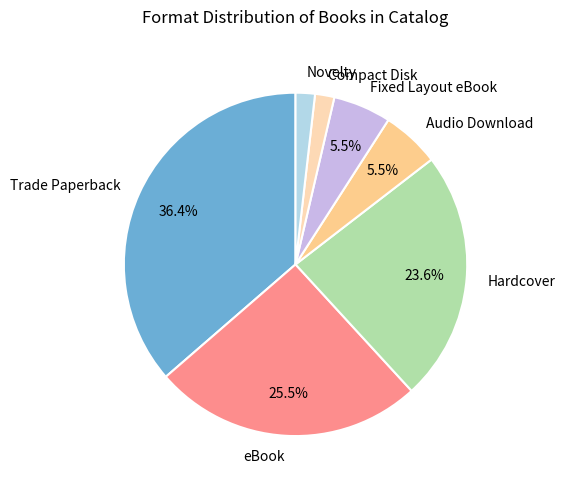

The Novelty slice represents 2% of the pie. True or false?

True